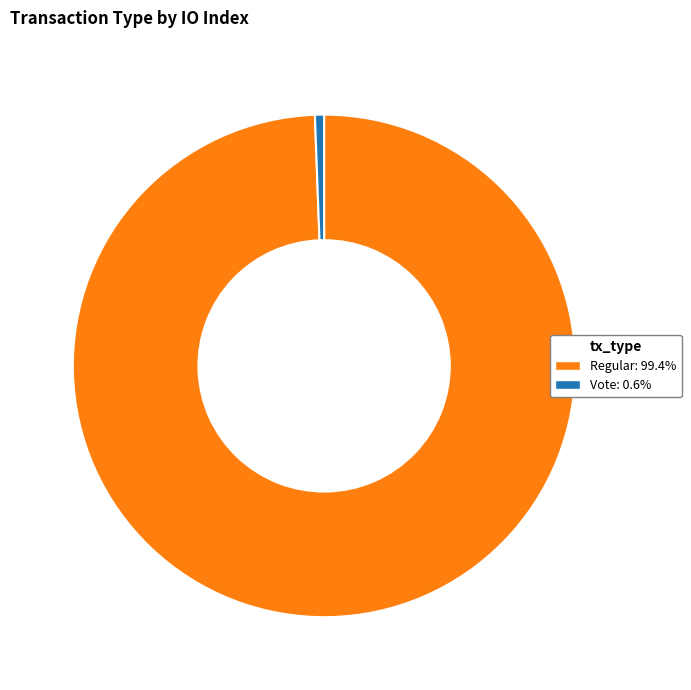

Count the number of slices in the pie.

2